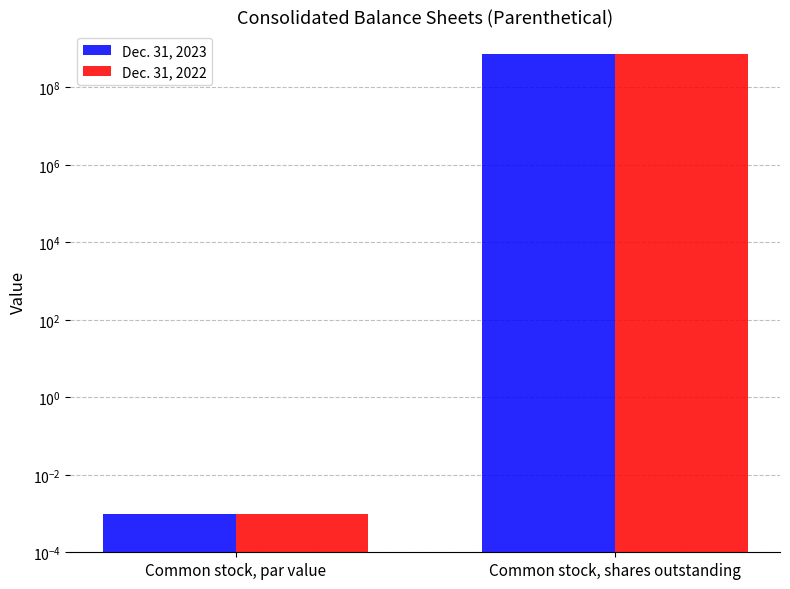

Is it true that Dec. 31, 2022 equals 704043324.0 at Common stock, shares outstanding?

True